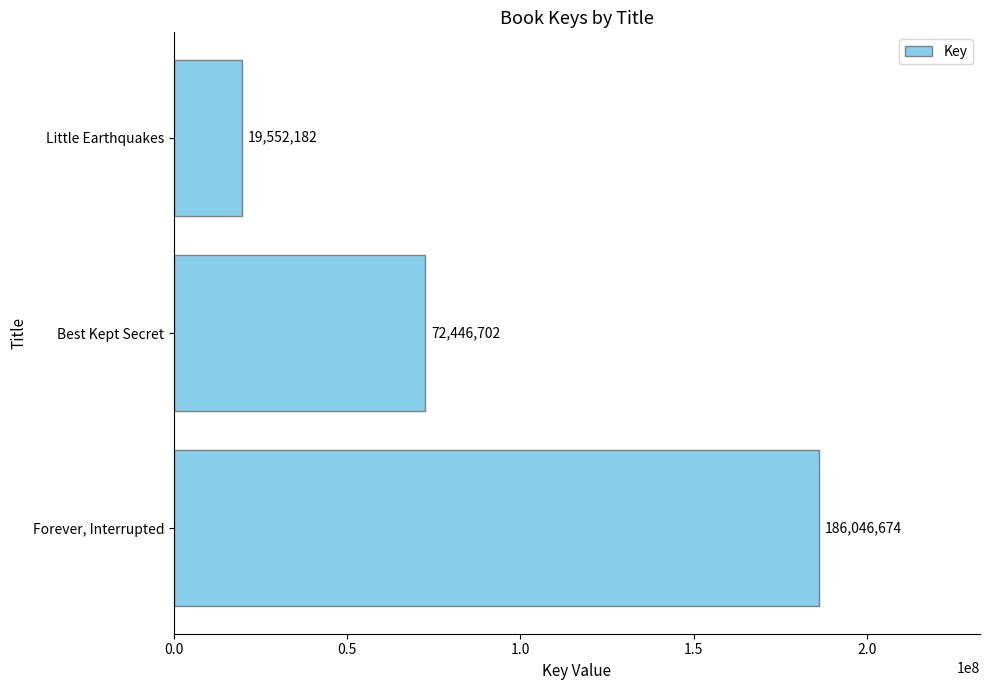

What is the sum of all values?

278045558